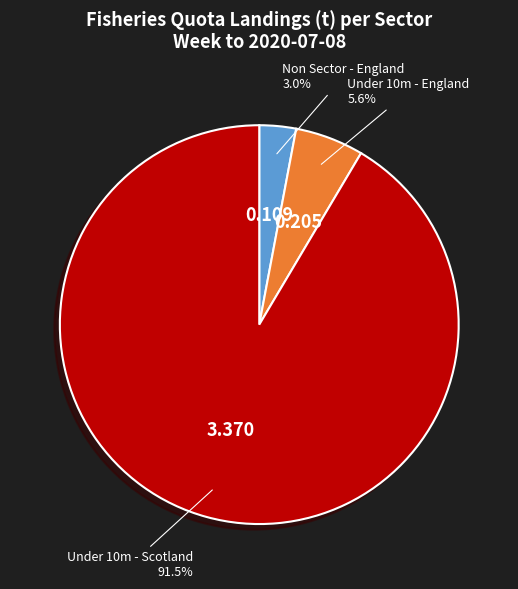

Does Under 10m - Scotland account for over 50% of the chart?

Yes